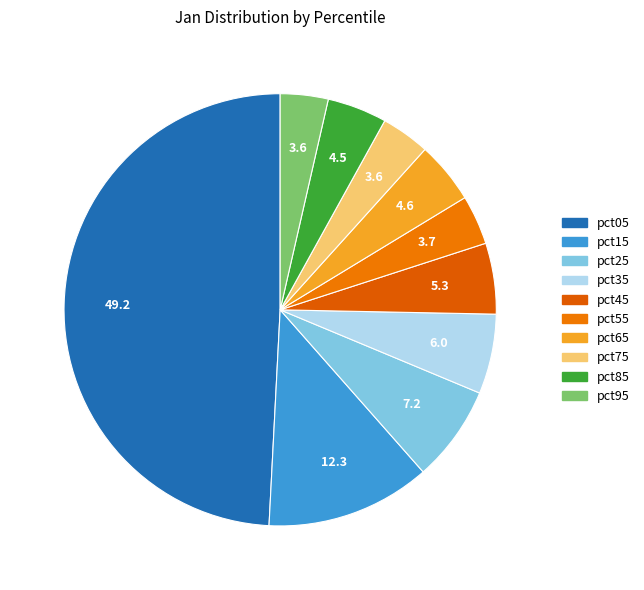

Count the number of slices in the pie.

10